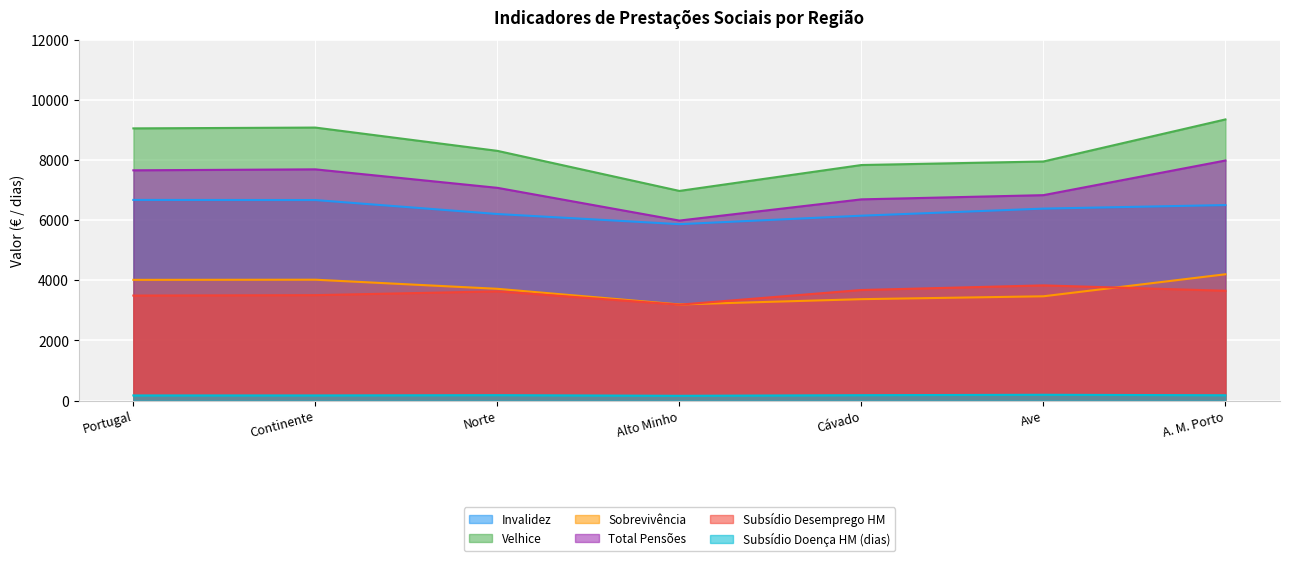

True or false: Subsídio Desemprego HM and Invalidez intersect in this chart.

False